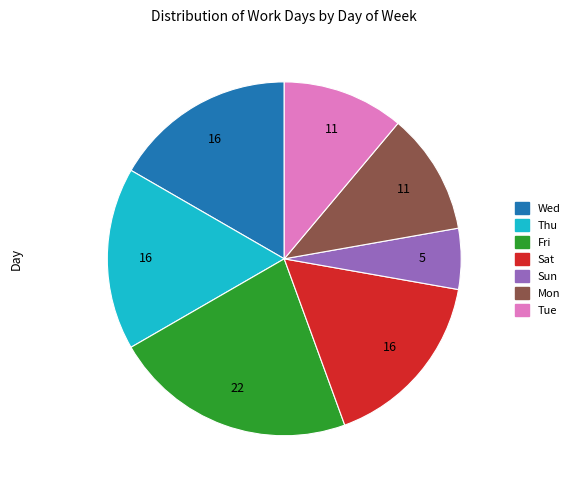

Is there any slice that represents more than half of the pie?

No